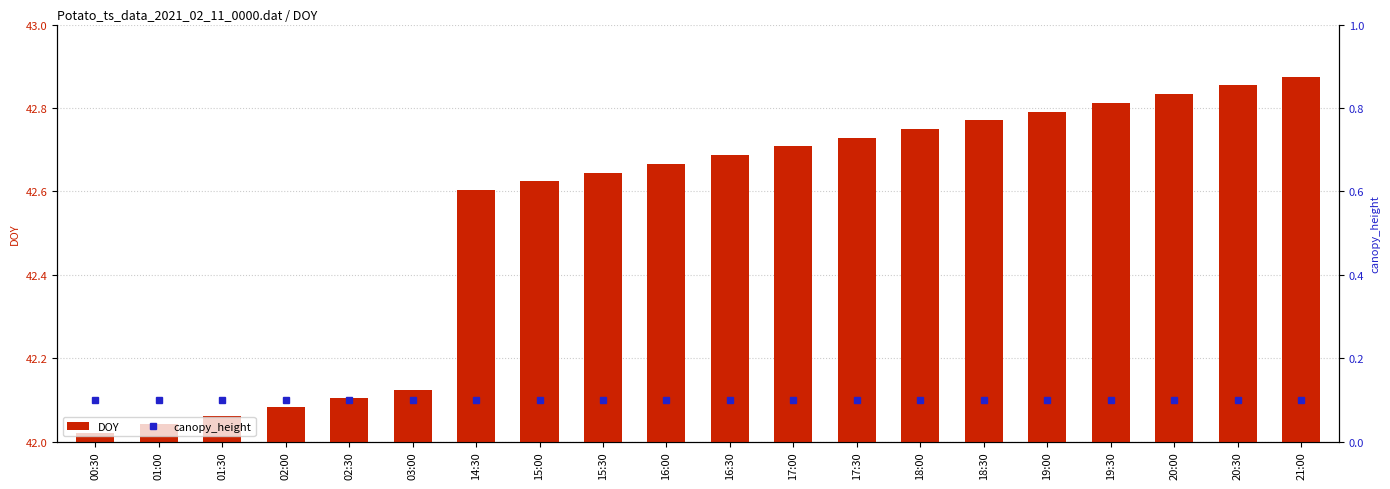

What is the lowest value of the DOY series?

42.0